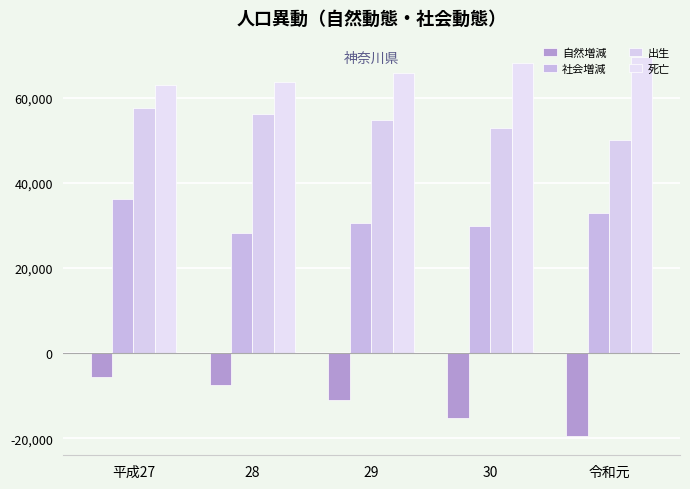

What is the difference between the 自然増減 values at 28 and 平成27?

2027